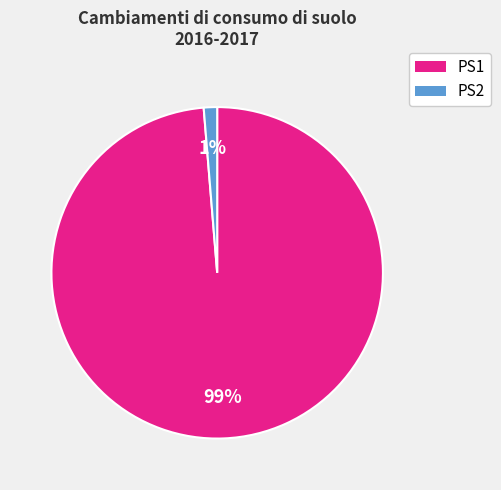

Does any single category account for the majority?

Yes